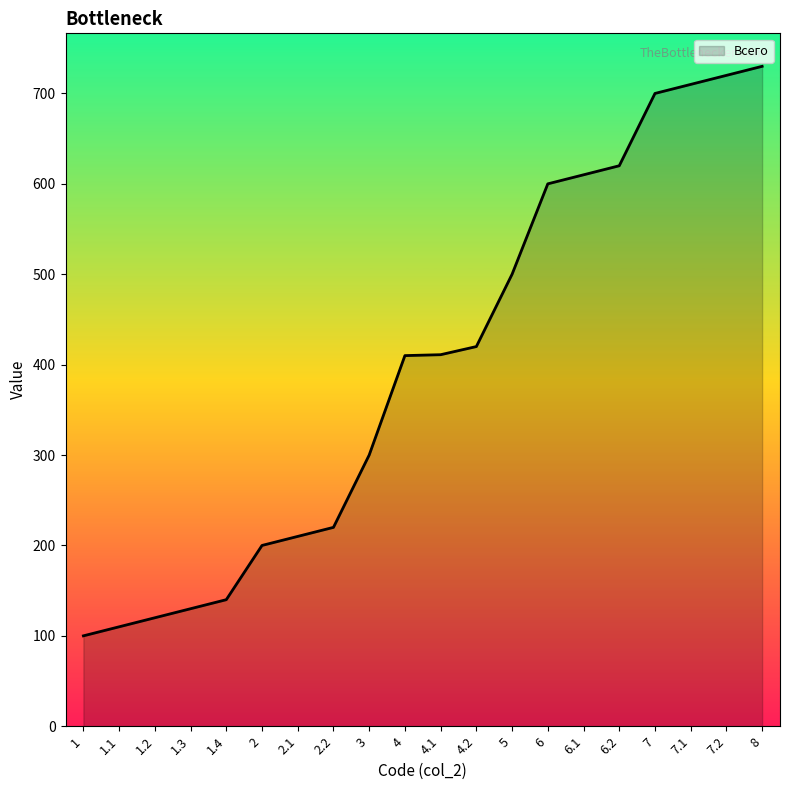

What is the greatest value displayed?

730